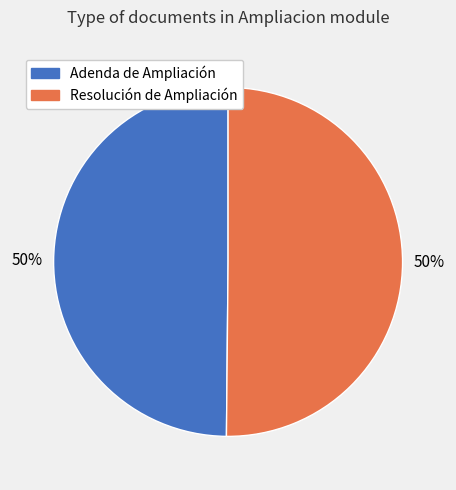

The Adenda de Ampliación slice represents 50% of the pie. True or false?

True